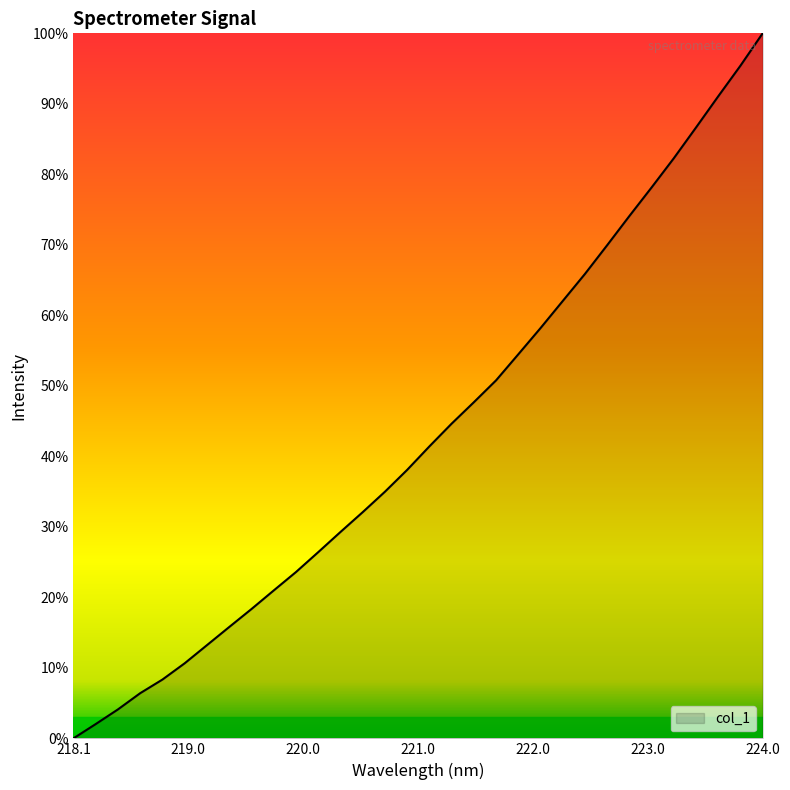

True or false: there are more than 0 points higher than both neighbors.

False